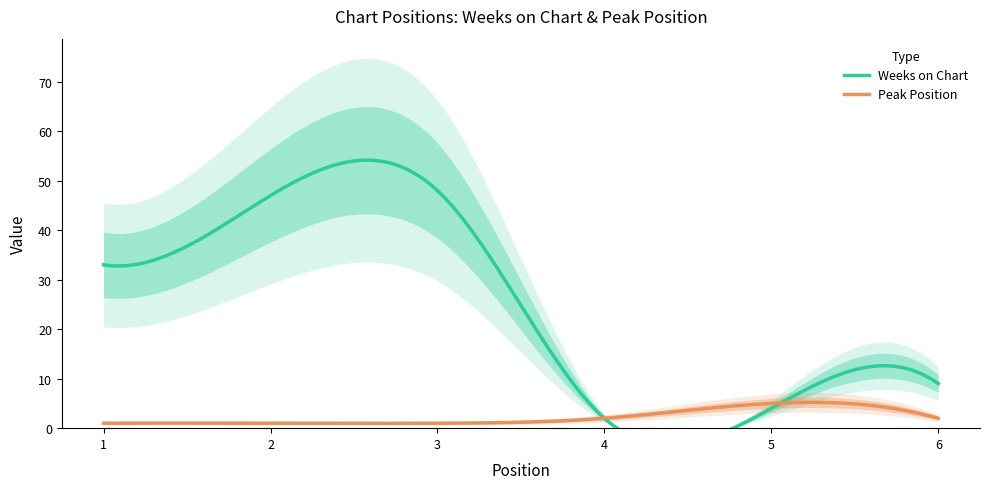

Reading left to right, what are all the values shown in this chart?

Weeks on Chart: 33	47	48	2	4	9
Peak Position: 1	1	1	2	5	2